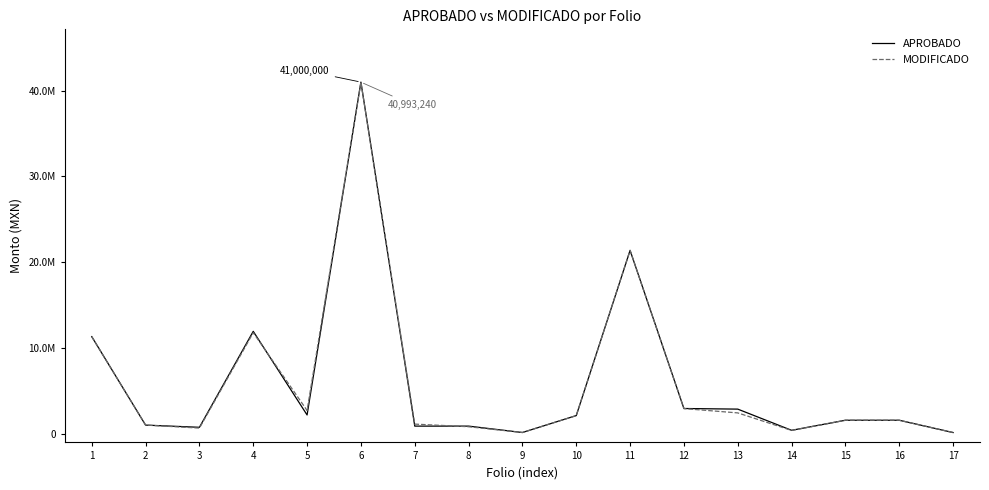

What are all the series names shown in the legend?

APROBADO, MODIFICADO